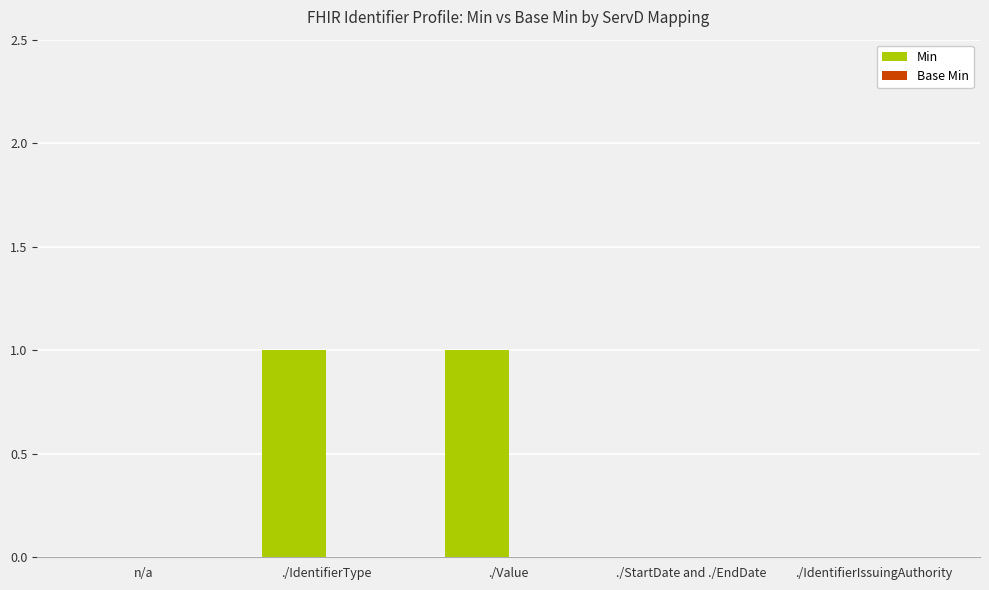

Reading left to right, transcribe all the data shown in this chart.

n/a=0	./IdentifierType=1	./Value=1	./StartDate and ./EndDate=0	./IdentifierIssuingAuthority=0